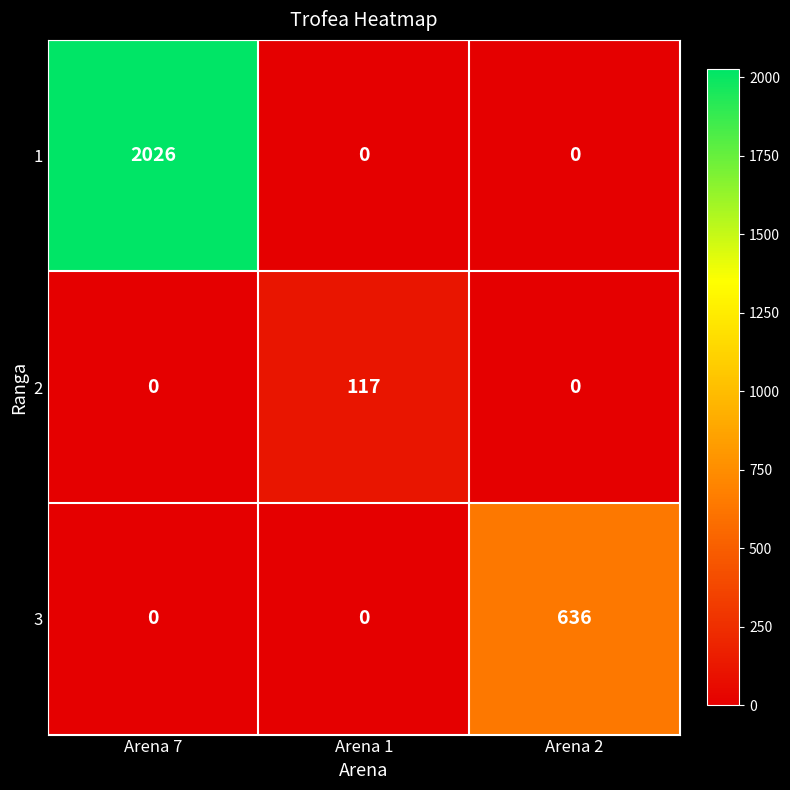

What is the total value across all series at Arena 7?

2026